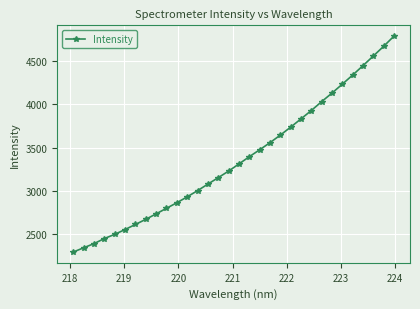

True or false: the data has more than 2 interior local peaks.

False